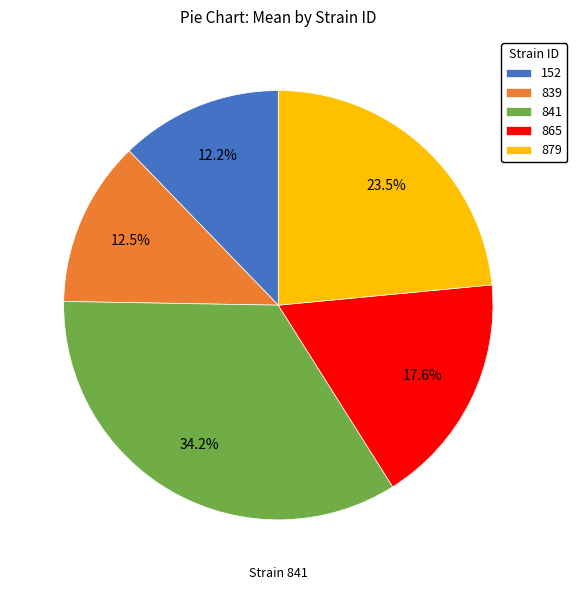

What percentage is NOT represented by 152?

87.8%